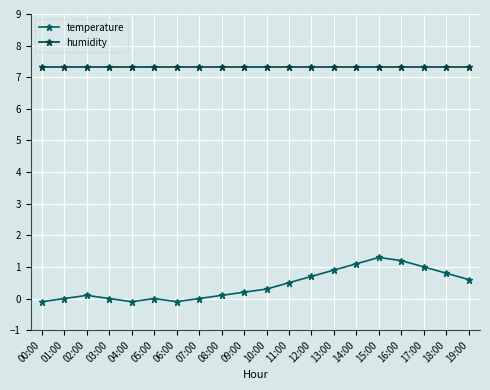

List the series in order of their peak value, lowest first.

temperature, humidity